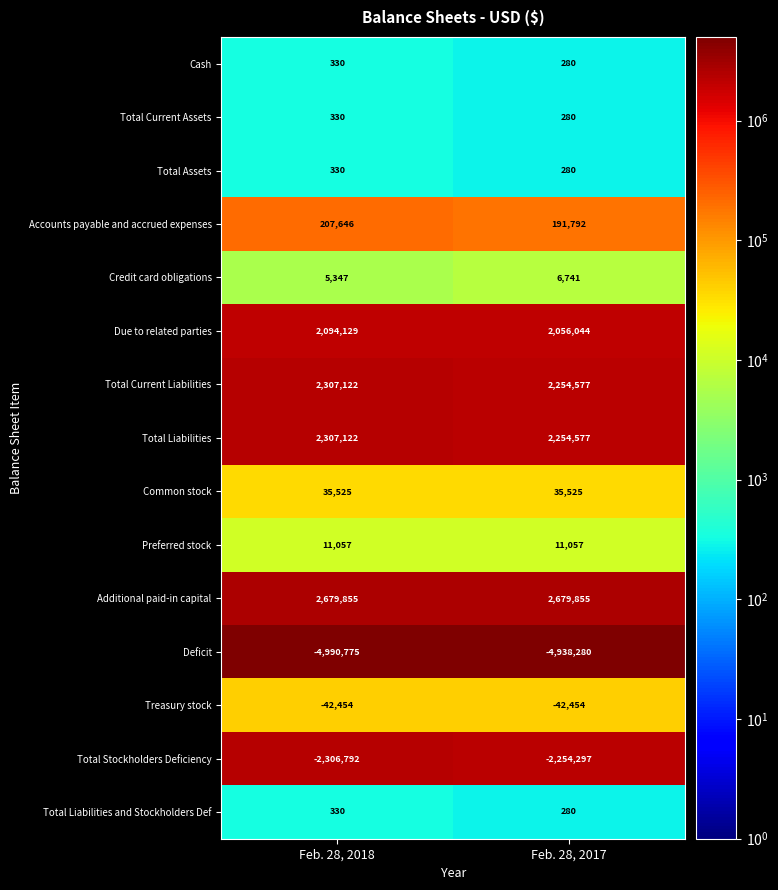

What is the spread (max minus min) of values at Feb. 28, 2017?

7618135